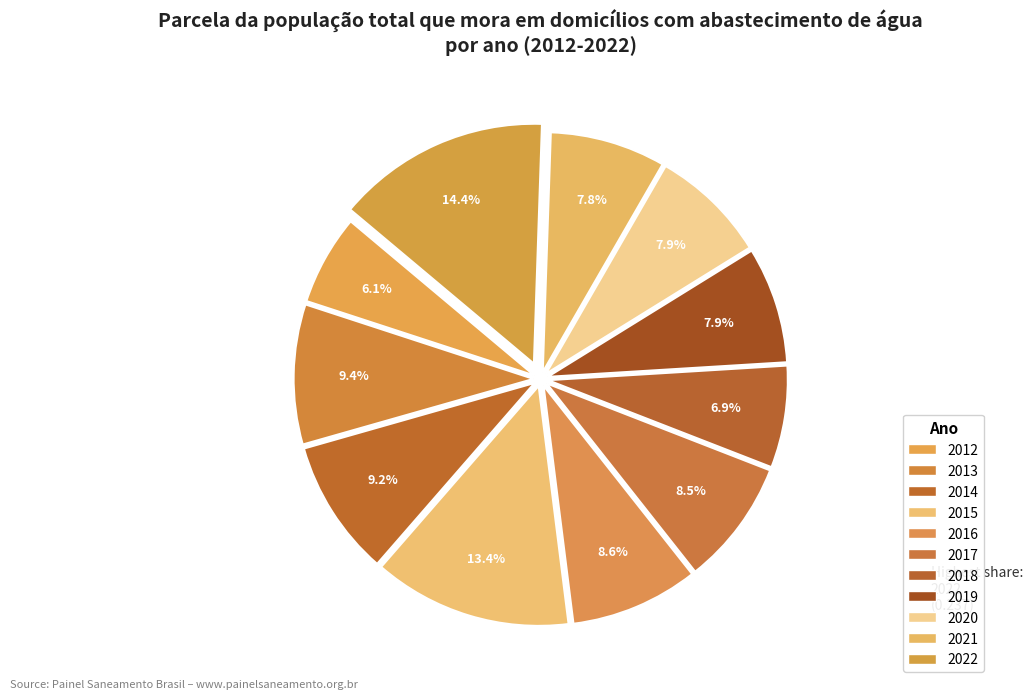

To the nearest percent, what is the difference between the largest and smallest slice percentages?

8%